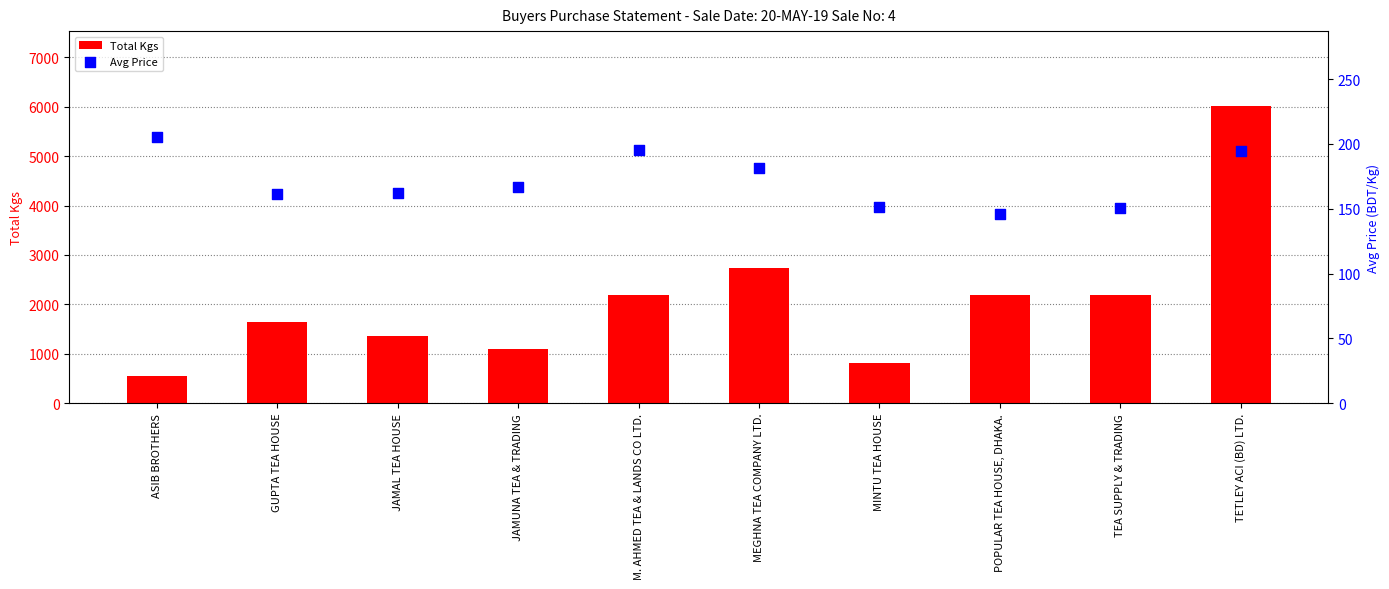

At which category is the sum across all series the highest?

TETLEY ACI (BD) LTD.